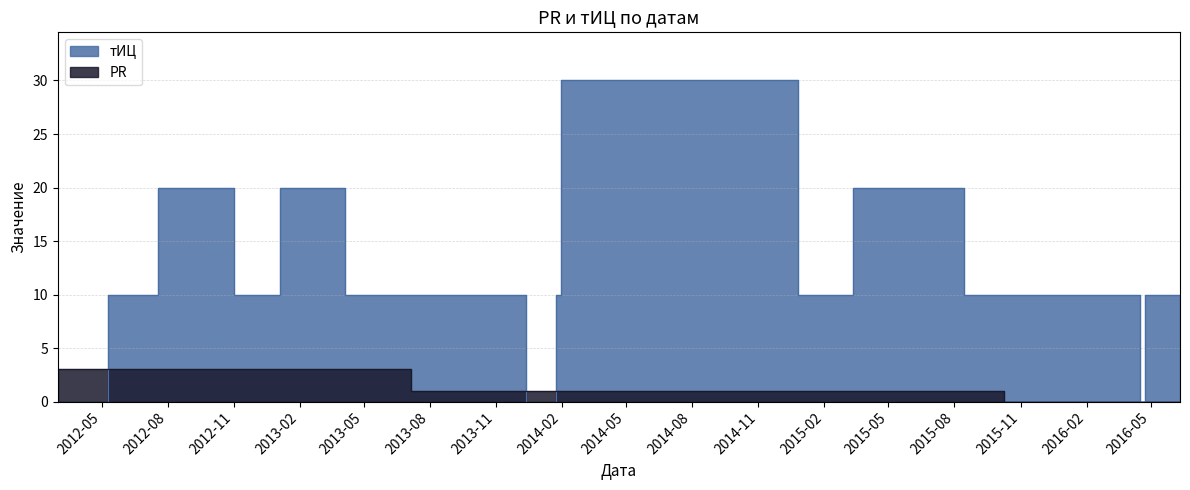

How many lines are shown in the chart?

2